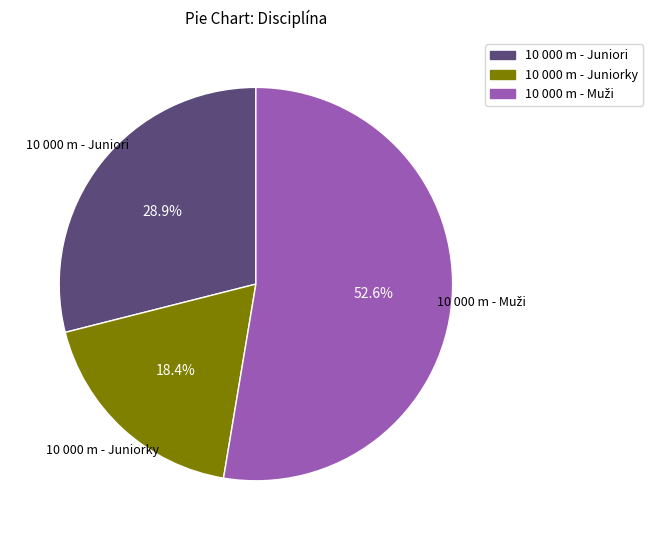

Count the number of slices in the pie.

3